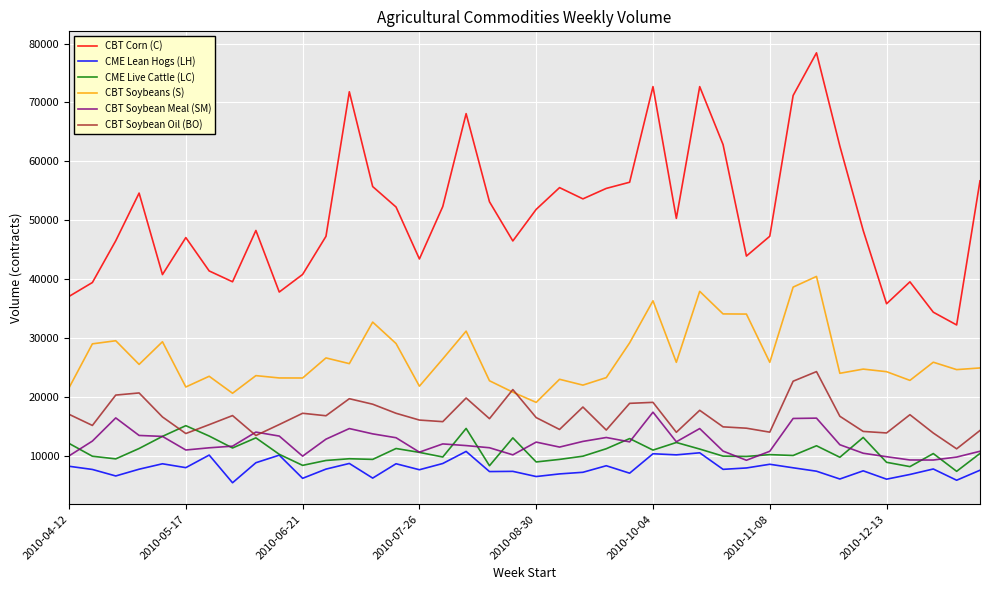

True or false: CBT Soybeans (S) and CME Lean Hogs (LH) intersect in this chart.

False